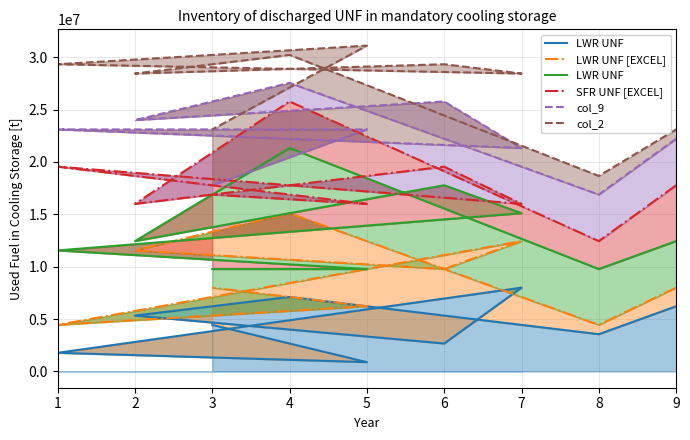

Rank the series by their average value, from highest to lowest.

col_2, col_9, SFR UNF [EXCEL], LWR UNF, LWR UNF [EXCEL]